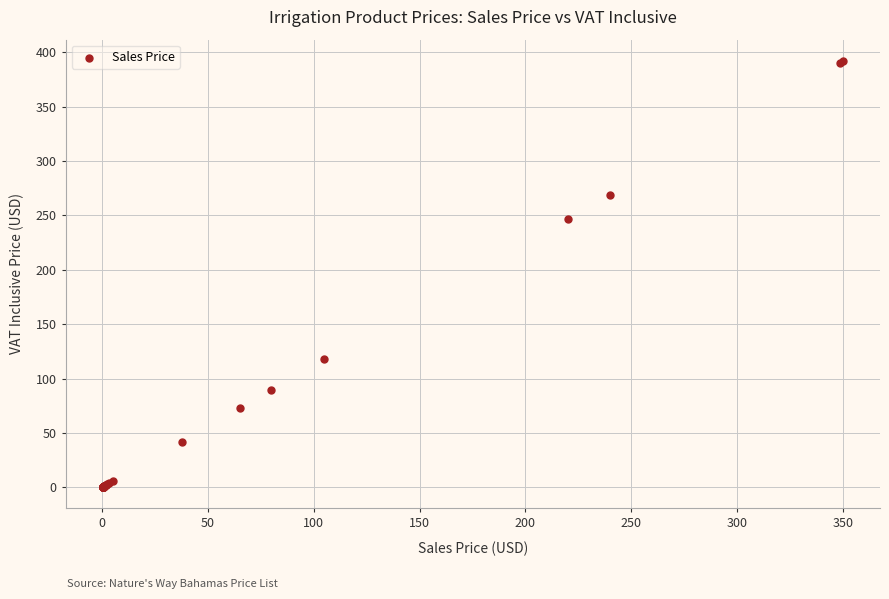

What Y value in the scatter plot is closest to 196?

246.4